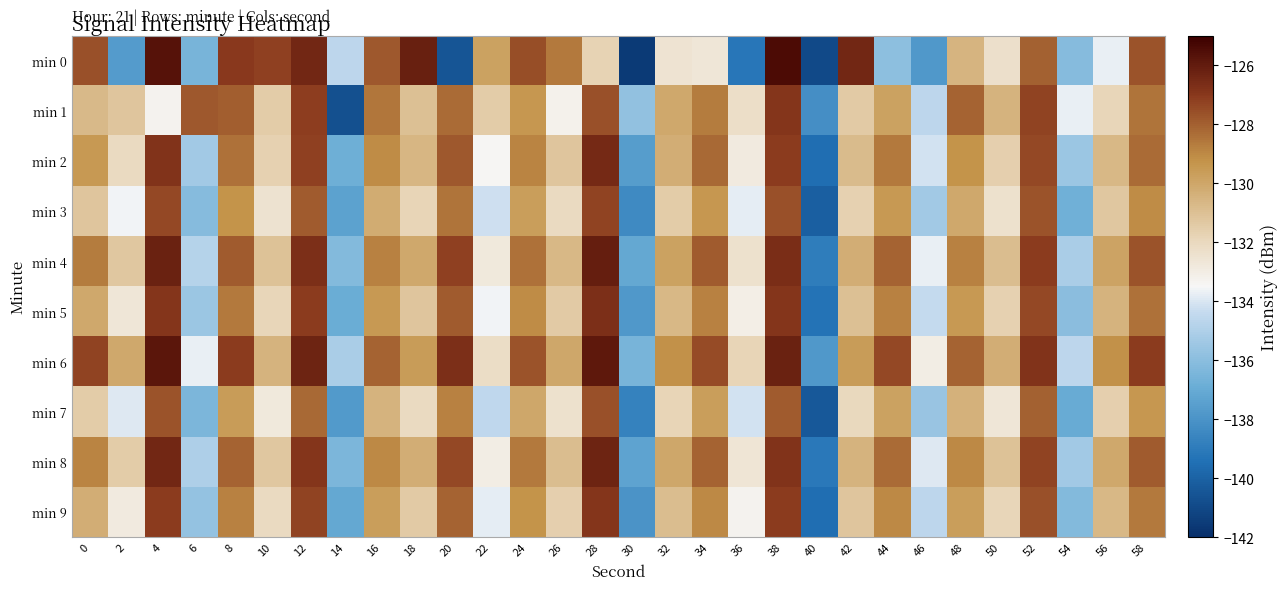

At which category does the chart reach its minimum across all series?

30